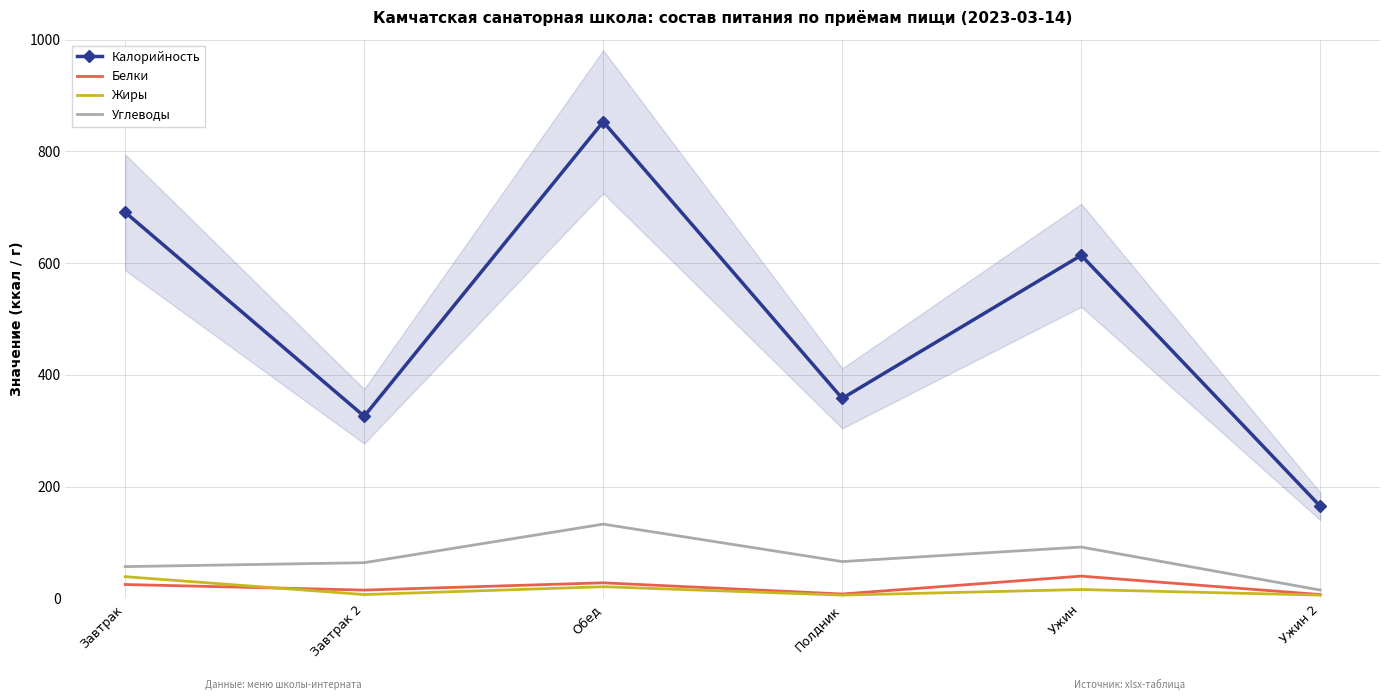

Which category has the lowest value in the Углеводы series?

Ужин 2